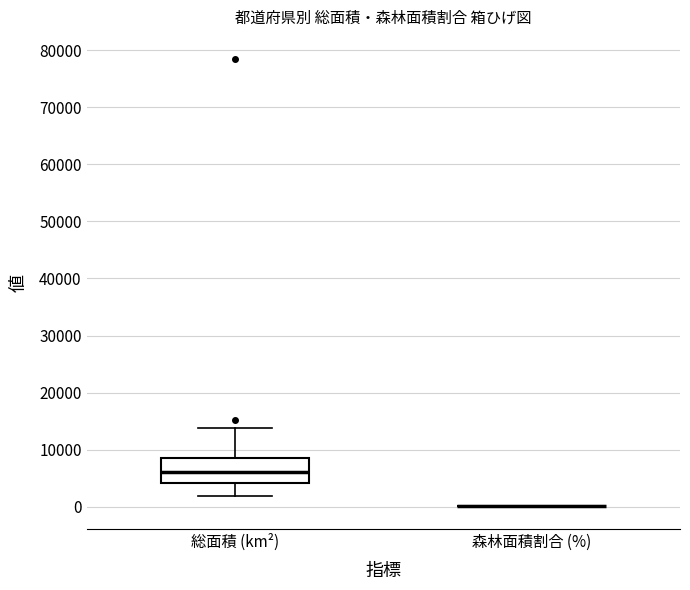

Reading left to right, read every box against the y-axis: the position of its median line, the range the box covers, and the ends of its whiskers. The values are not printed on the chart, so give them approximately, as read against the axis.

総面積 (km²): median 6000, box 4000 to 8000, whiskers 2000 to 14000
森林面積割合 (%): box collapsed to a line at 0, whiskers 0 to 0